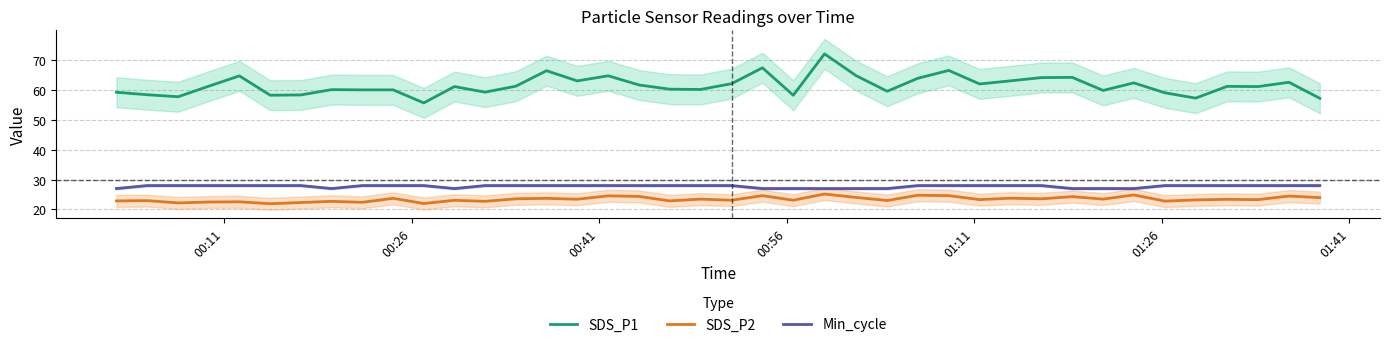

True or false: Min_cycle and SDS_P1 cross at least once.

False